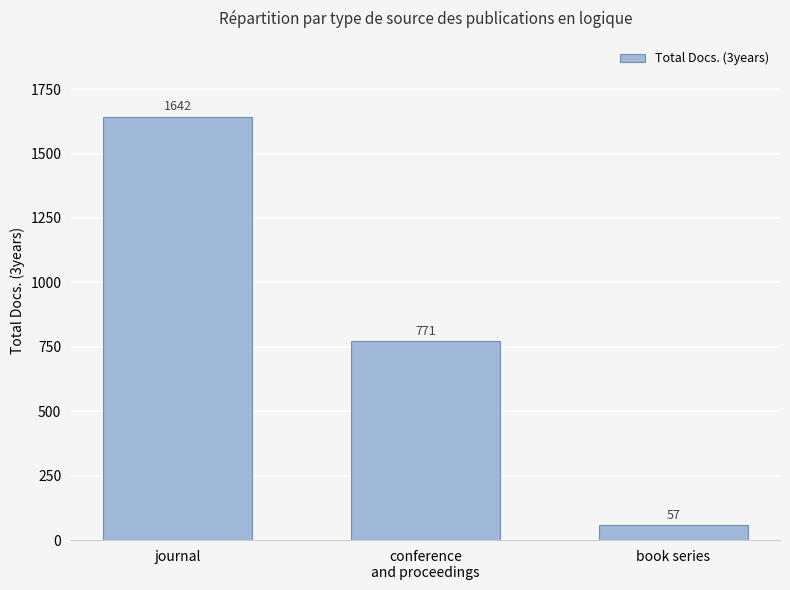

Where does the data first go above 771?

journal